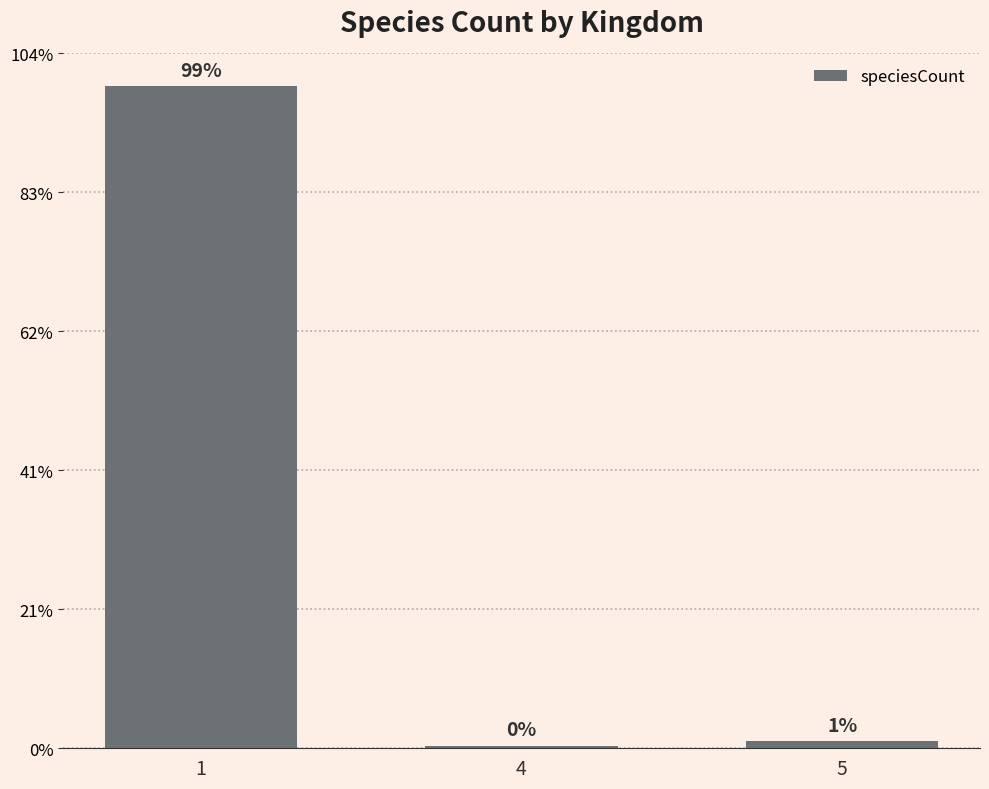

The chart shows a value of 437 at 1. True or false?

False